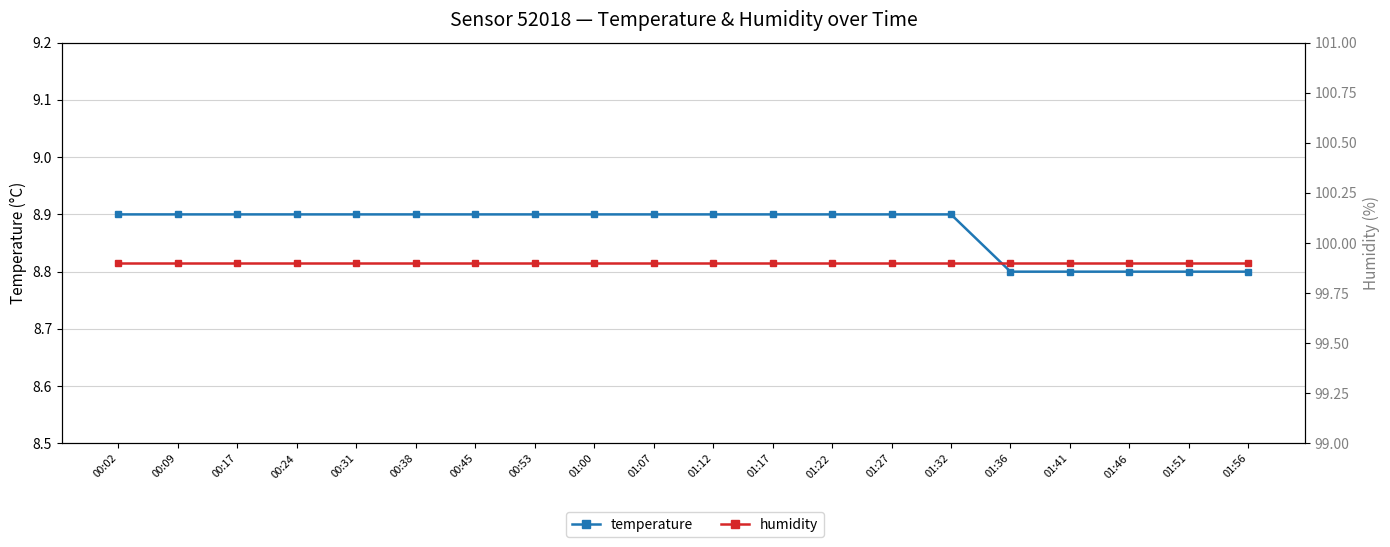

Reading left to right, what are all the values shown in this chart?

temperature: 8.9	8.9	8.9	8.9	8.9	8.9	8.9	8.9	8.9	8.9	8.9	8.9	8.9	8.9	8.9	8.8	8.8	8.8	8.8	8.8
humidity: 99.9	99.9	99.9	99.9	99.9	99.9	99.9	99.9	99.9	99.9	99.9	99.9	99.9	99.9	99.9	99.9	99.9	99.9	99.9	99.9